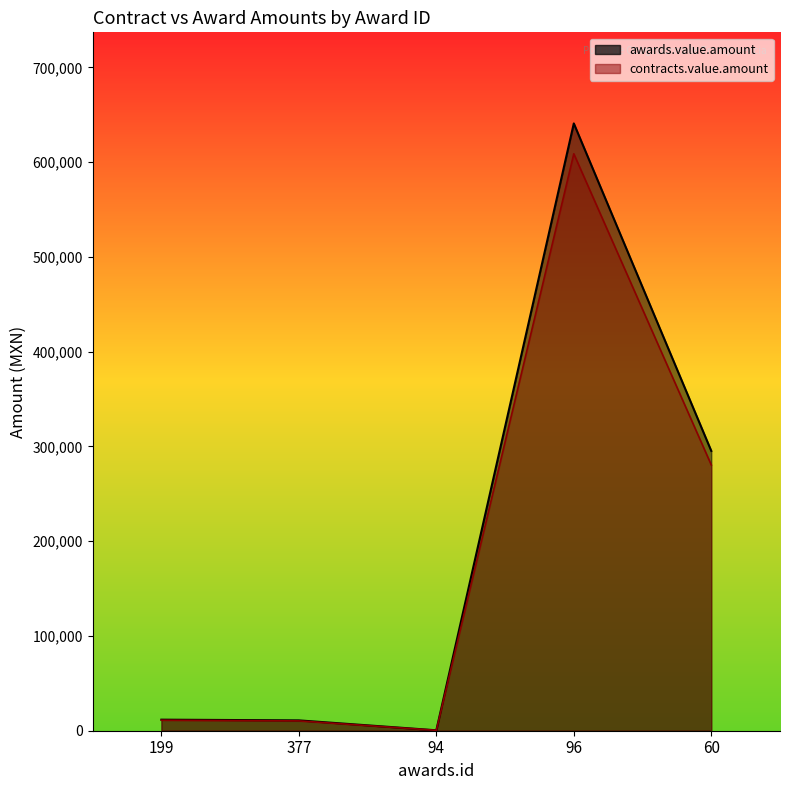

Which label corresponds to the largest value in the chart?

96